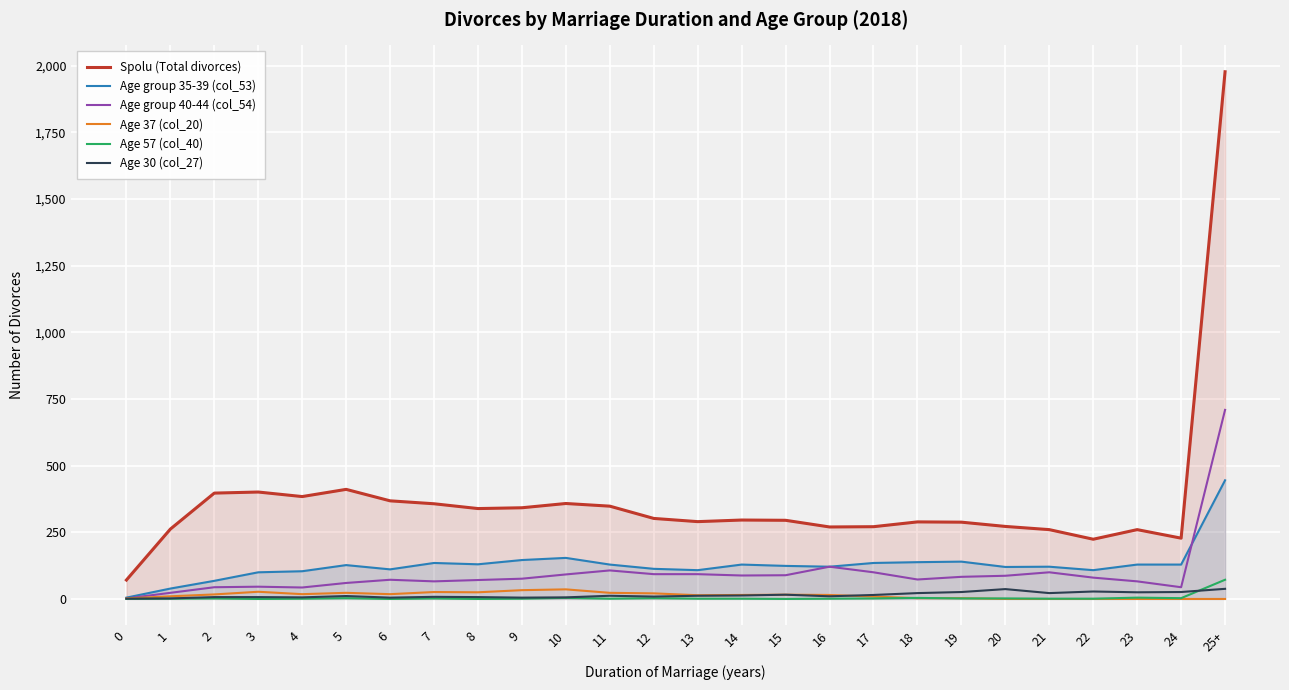

Which series changed the most between 1 and 11?

Age group 35-39 (col_53)